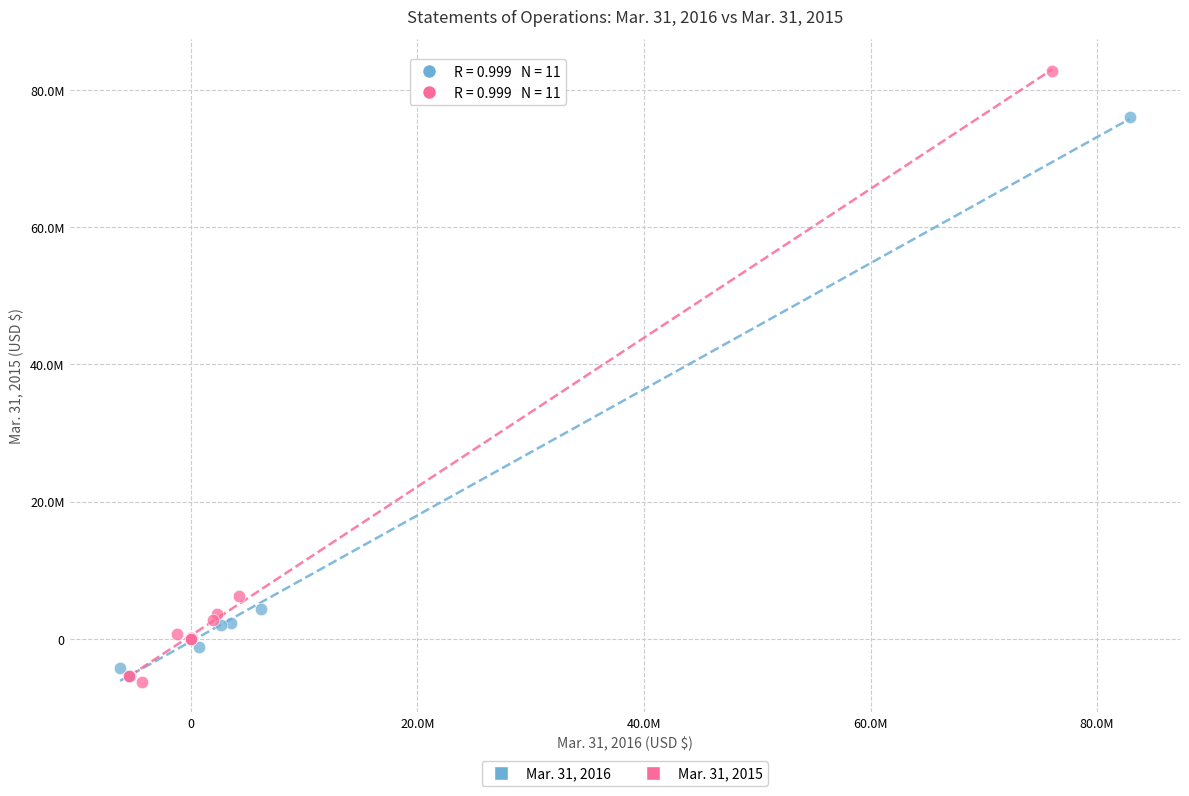

What are all the series names shown in the legend?

Mar. 31, 2016, Mar. 31, 2015